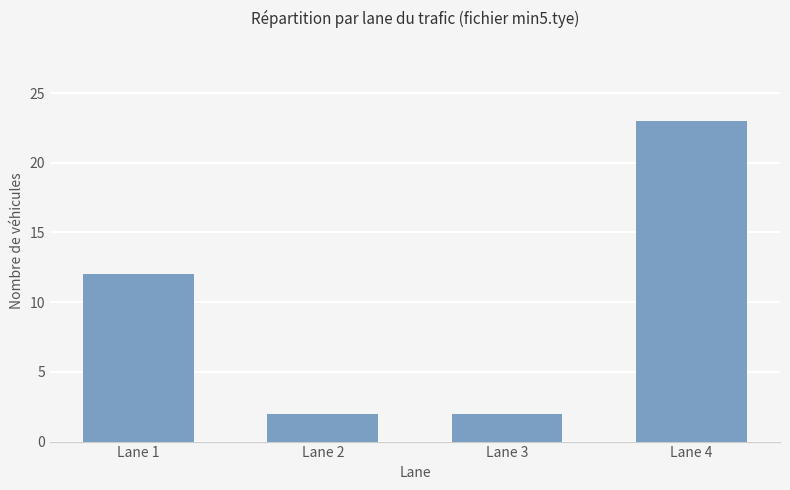

How many distinct data groups are displayed?

1